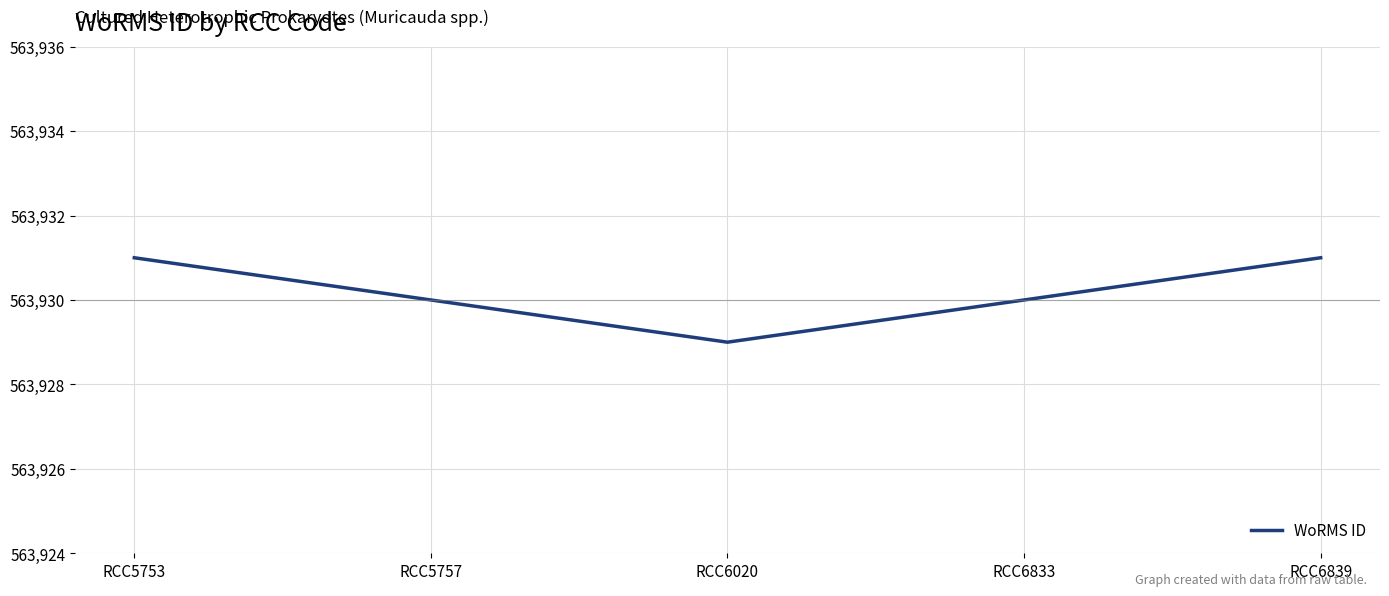

The value at RCC5753 is 563931. True or false?

True